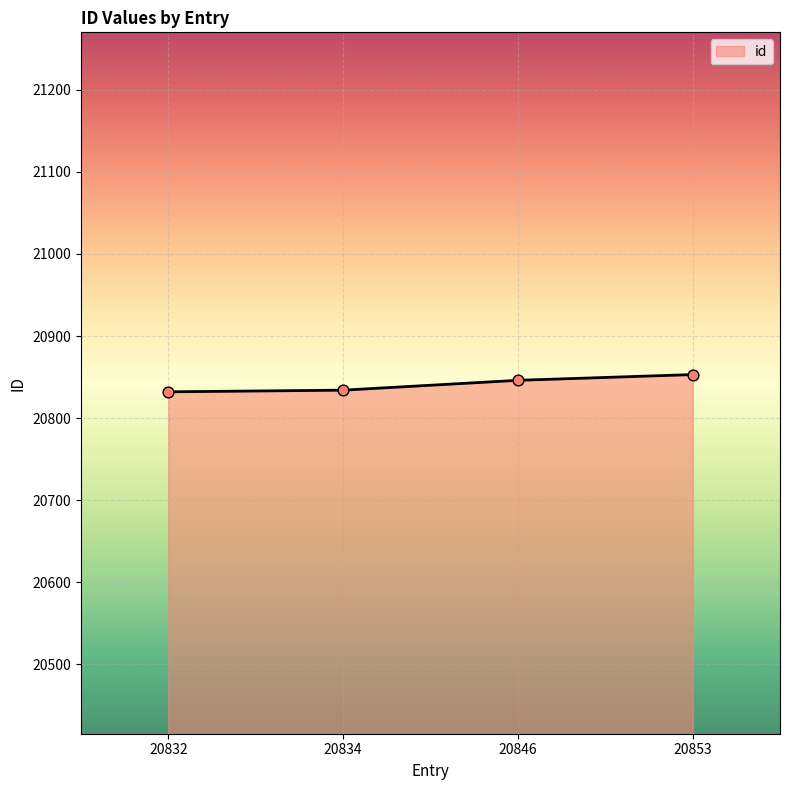

What is the change in value from 20832 to 20853?

+21